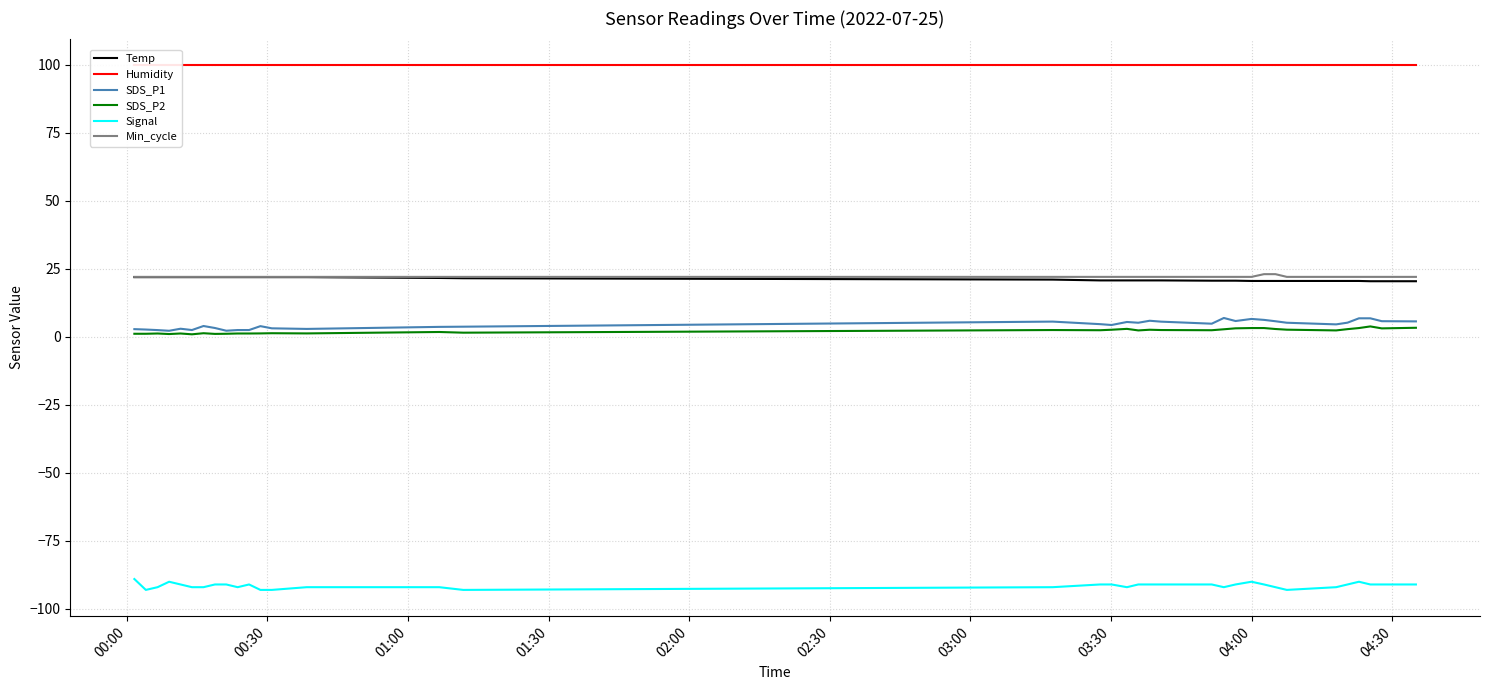

How many lines are shown in the chart?

6